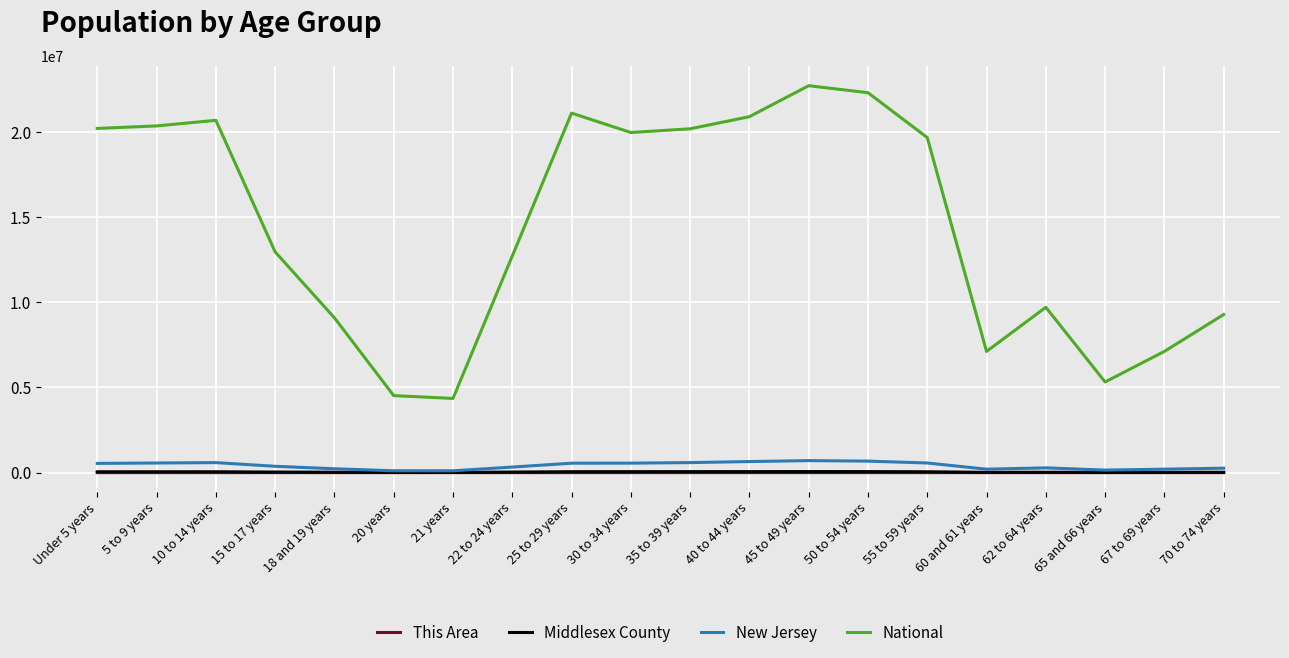

What is the greatest value displayed?

22708591